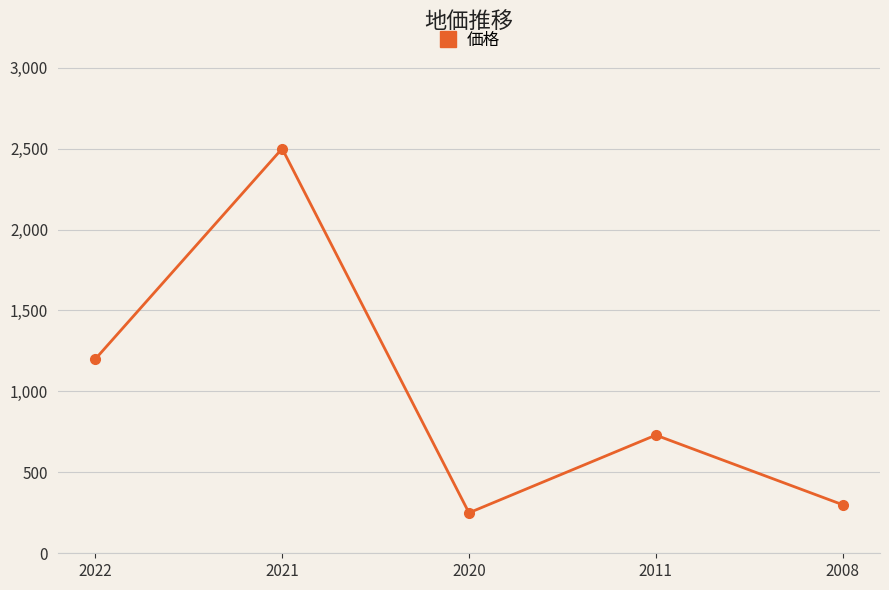

How many lines are shown in the chart?

1